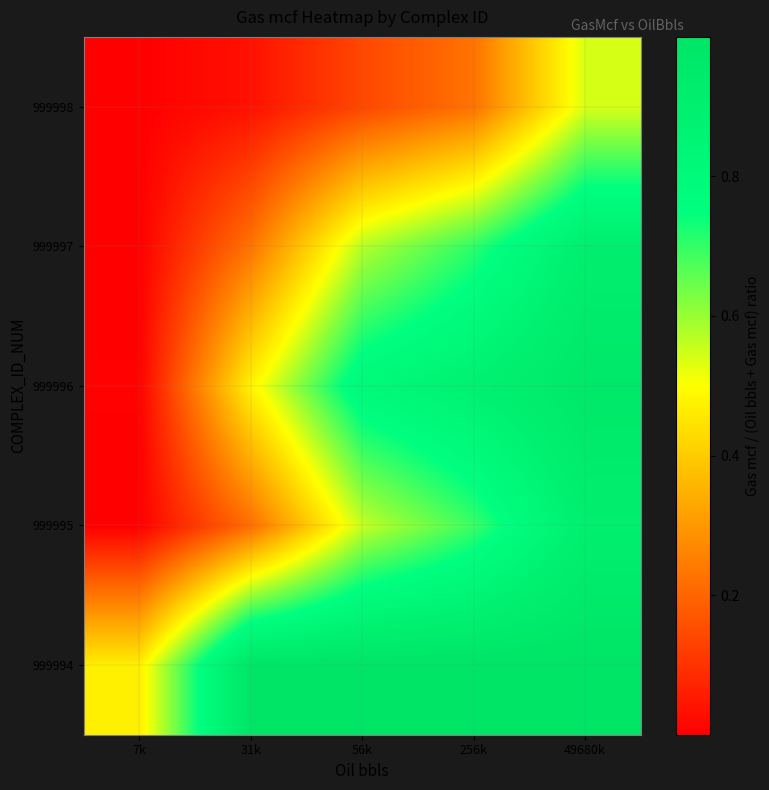

Reading left to right, list all the values displayed in this chart.

999994: 7k=0.5	31k=1.0	56k=1.0	256k=1.0	49680k=1.0
999995: 7k=0.0	31k=0.2	56k=0.6	256k=0.7	49680k=0.9
999996: 7k=0.0	31k=0.5	56k=0.8	256k=0.9	49680k=1.0
999997: 7k=0.0	31k=0.2	56k=0.6	256k=0.7	49680k=0.9
999998: 7k=0.0	31k=0.0	56k=0.1	256k=0.2	49680k=0.5